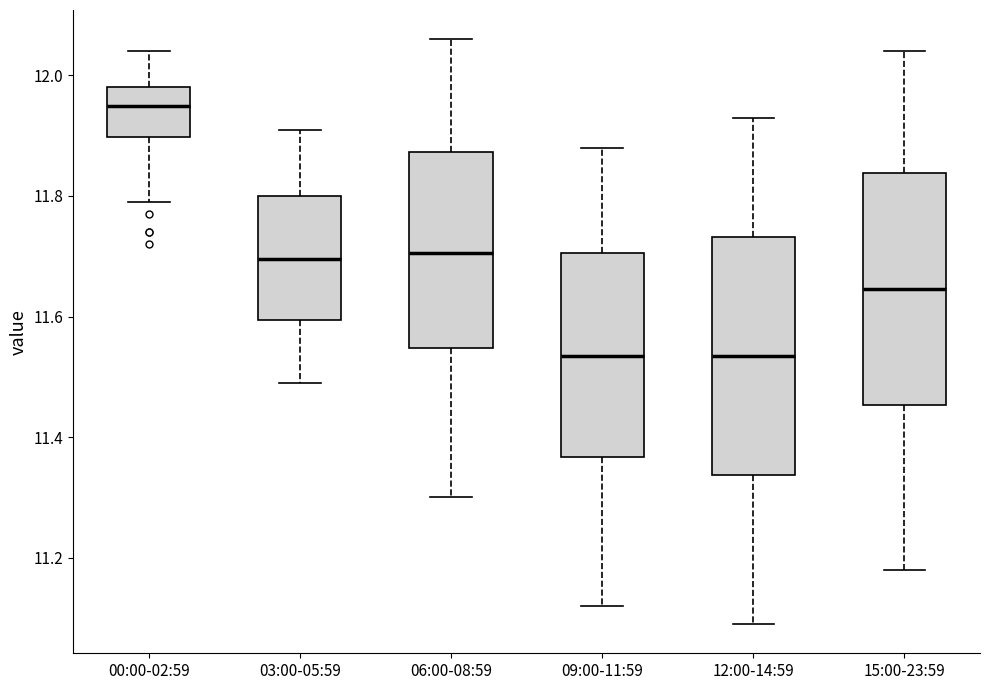

Which box's median line is the highest?

00:00-02:59